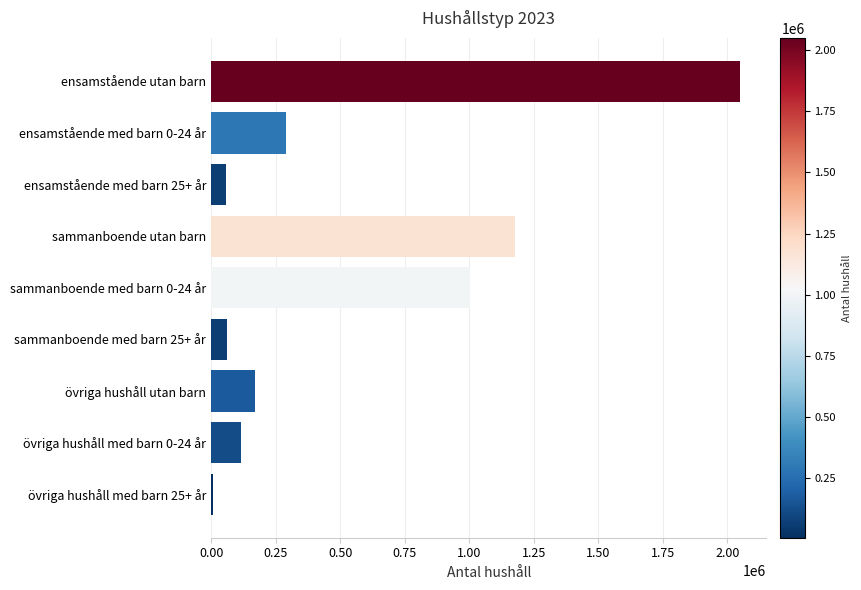

How many categories are shown in the chart?

9